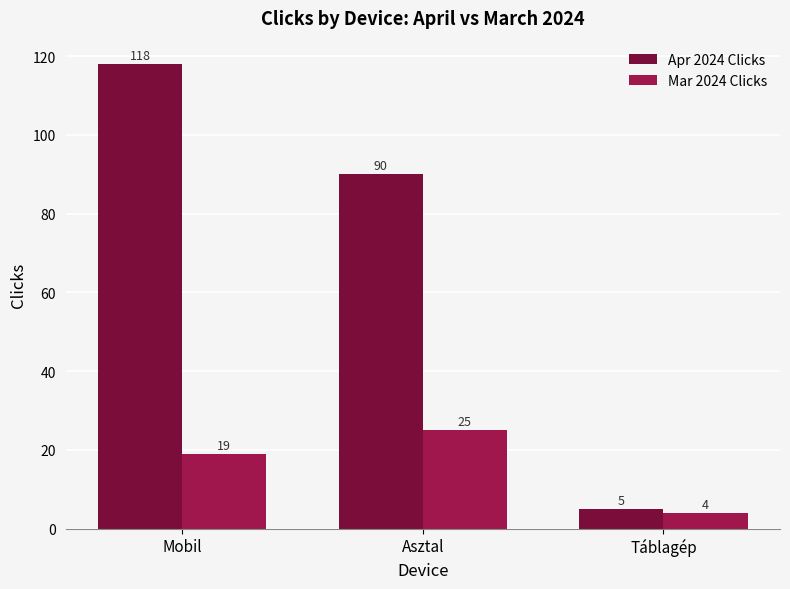

What are all the series names shown in the legend?

Apr 2024 Clicks, Mar 2024 Clicks